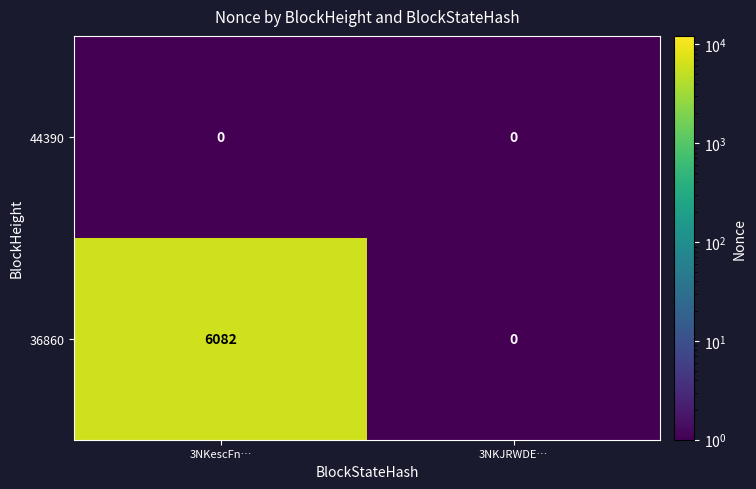

What is the sum of the 36860 values at 3NKJRWDE… and 3NKescFn…?

6082